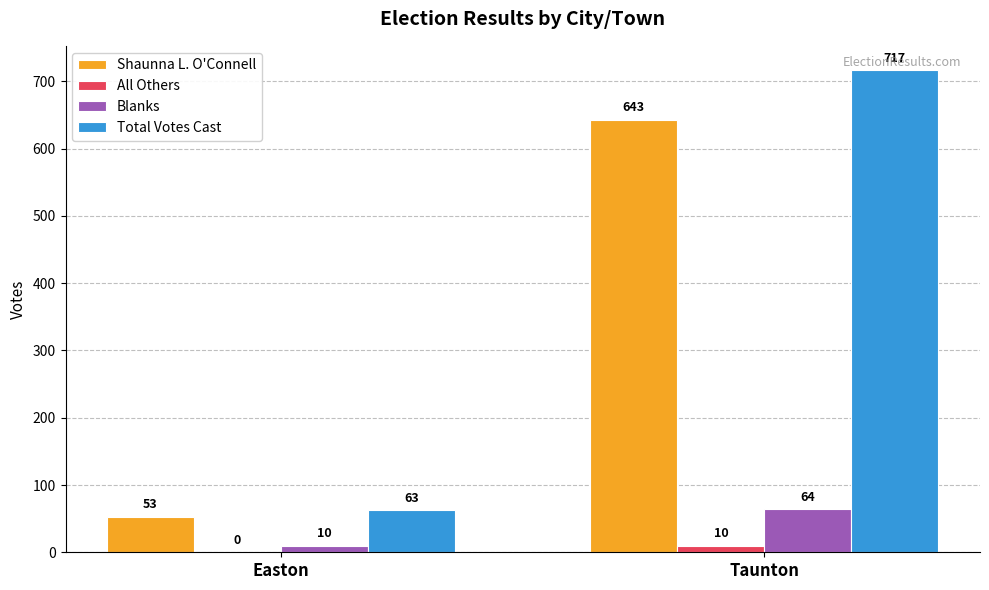

At which label is Shaunna L. O'Connell closest to 348?

Easton